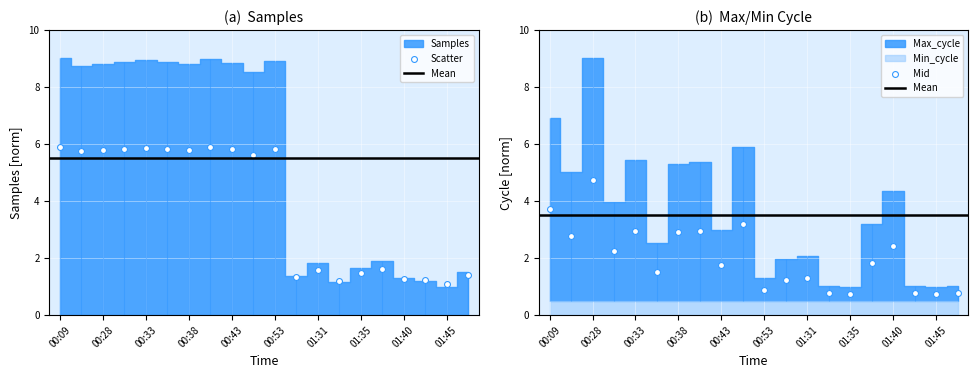

Which series has the widest spread of Y values?

Samples